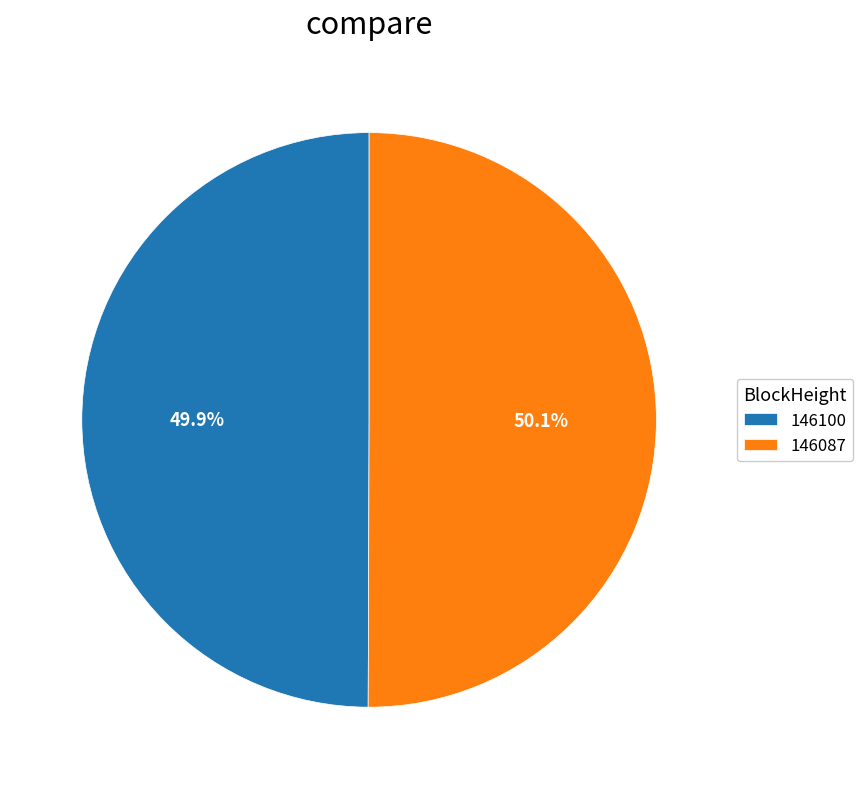

To the nearest percent, what is the difference between the 146087 and 146100 slice percentages?

0%